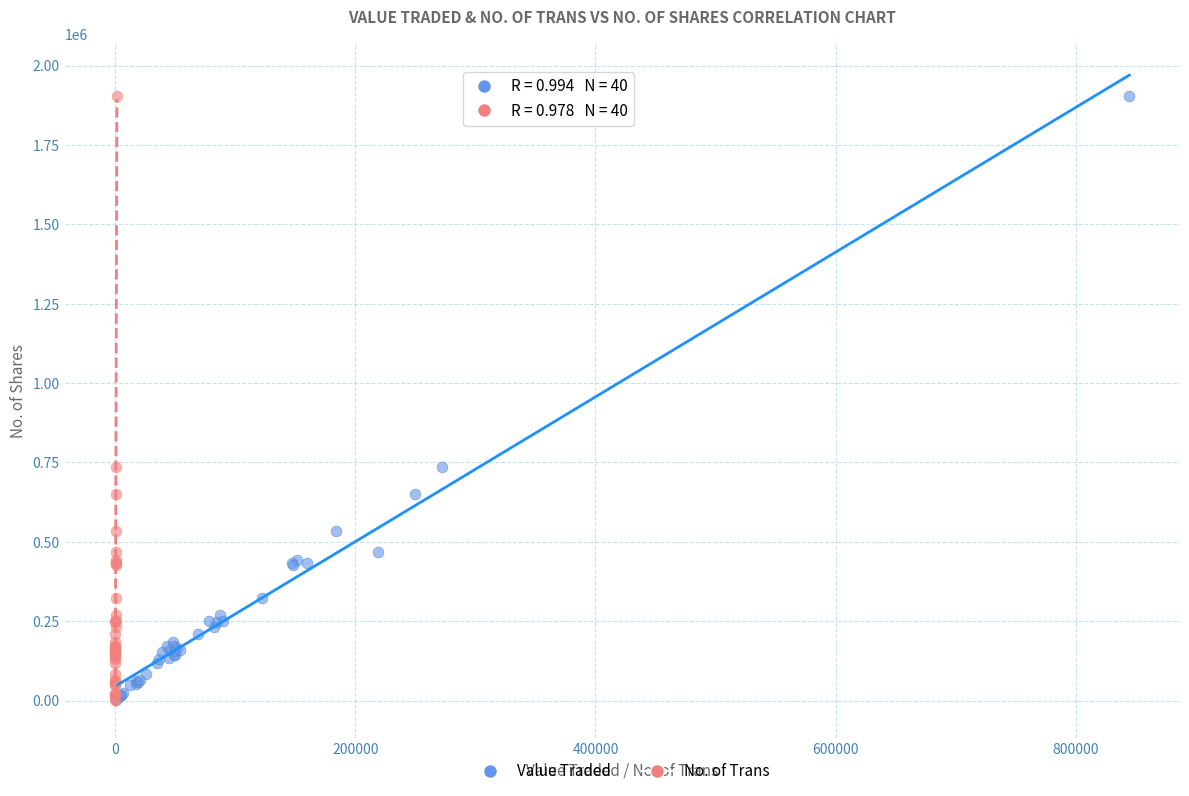

What are all the series names shown in the legend?

Value Traded, No. of Trans